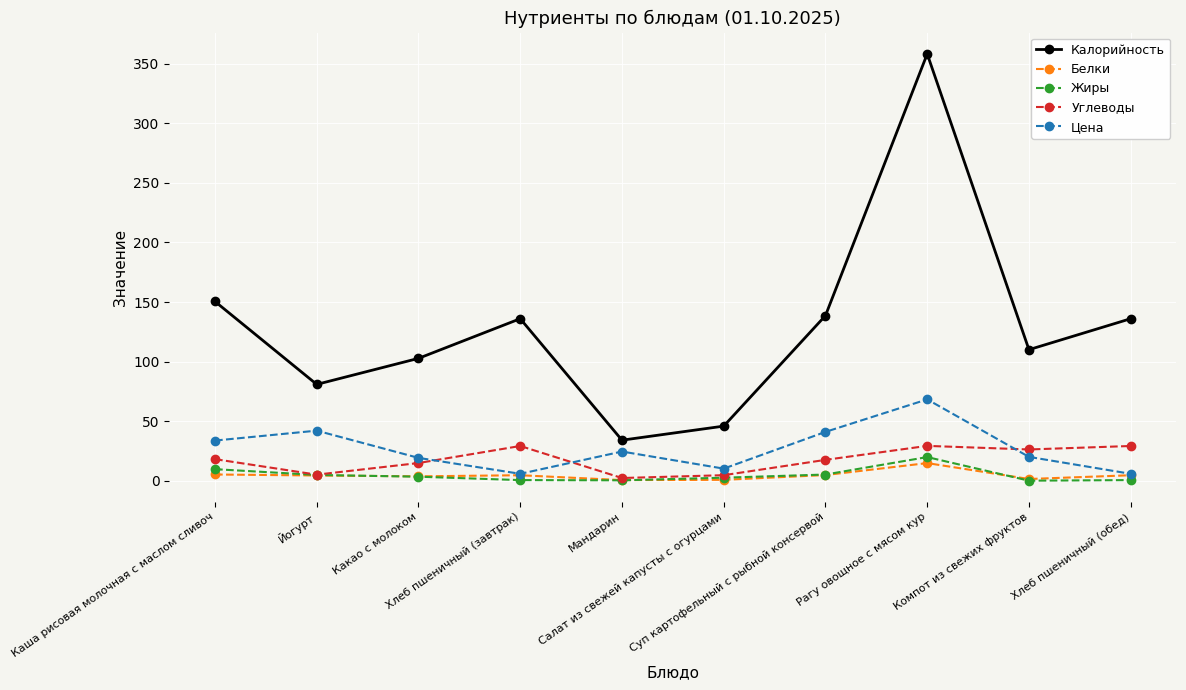

What position from the right is Каша рисовая молочная с маслом сливоч?

10